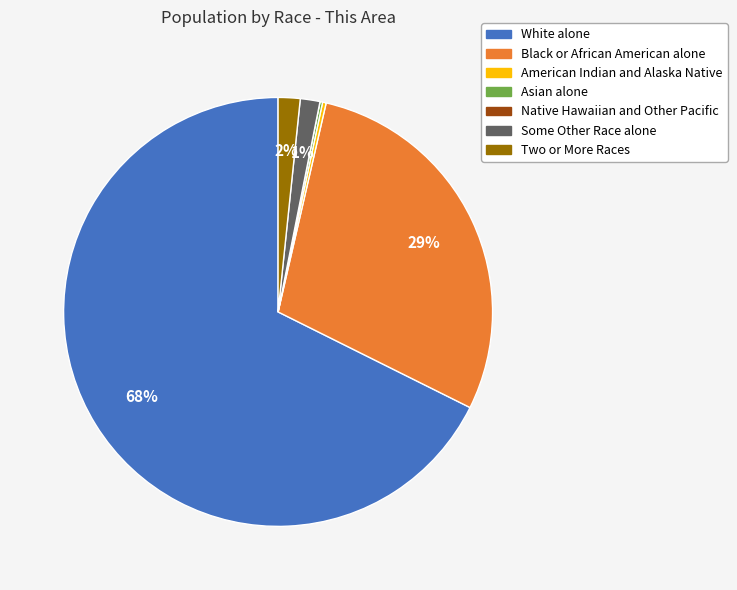

The Black or African American alone slice represents 29% of the pie. True or false?

True